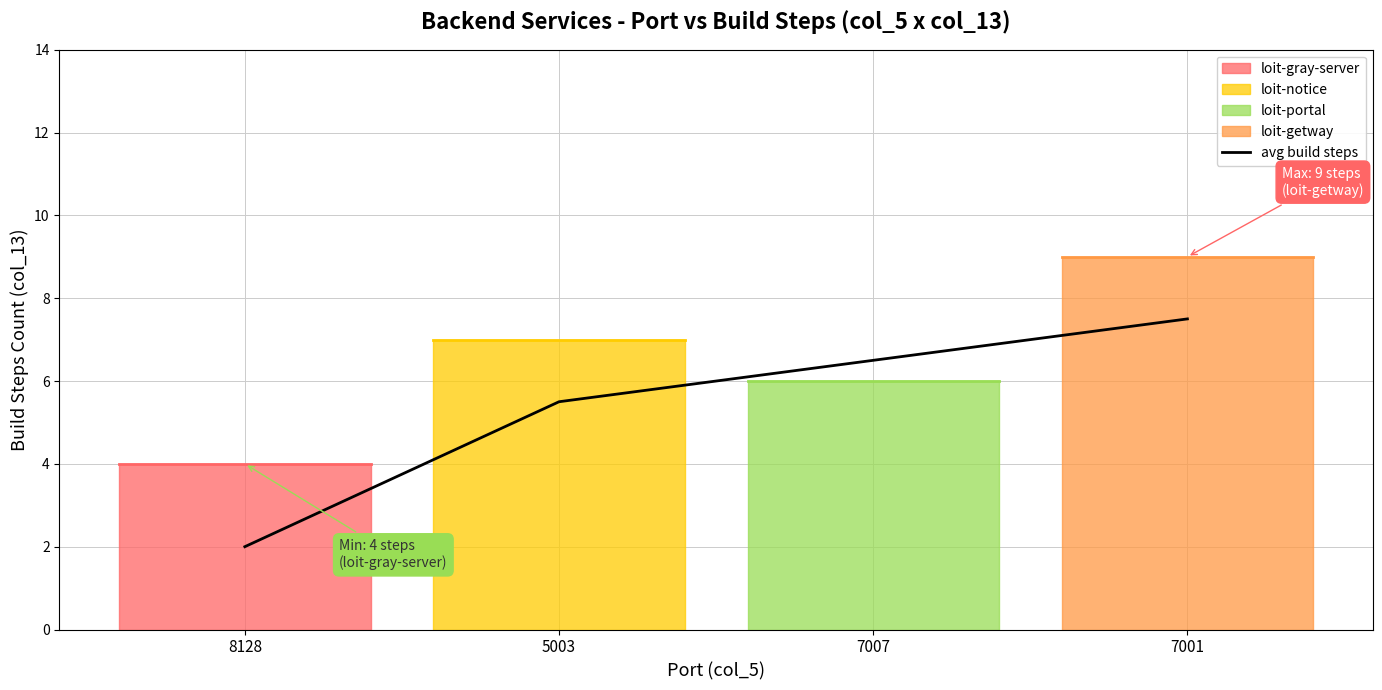

How many distinct data groups are displayed?

1